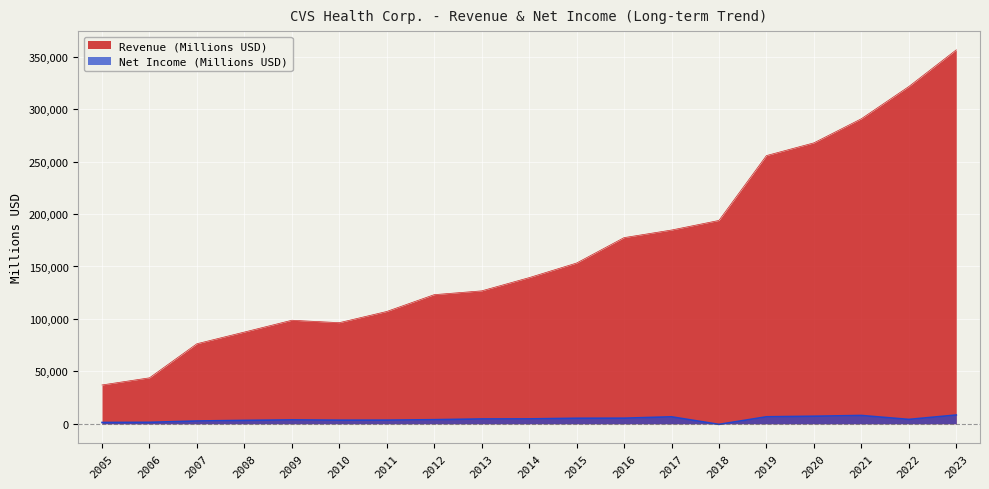

What are all the series names shown in the legend?

Revenue (Millions USD), Net Income (Millions USD)